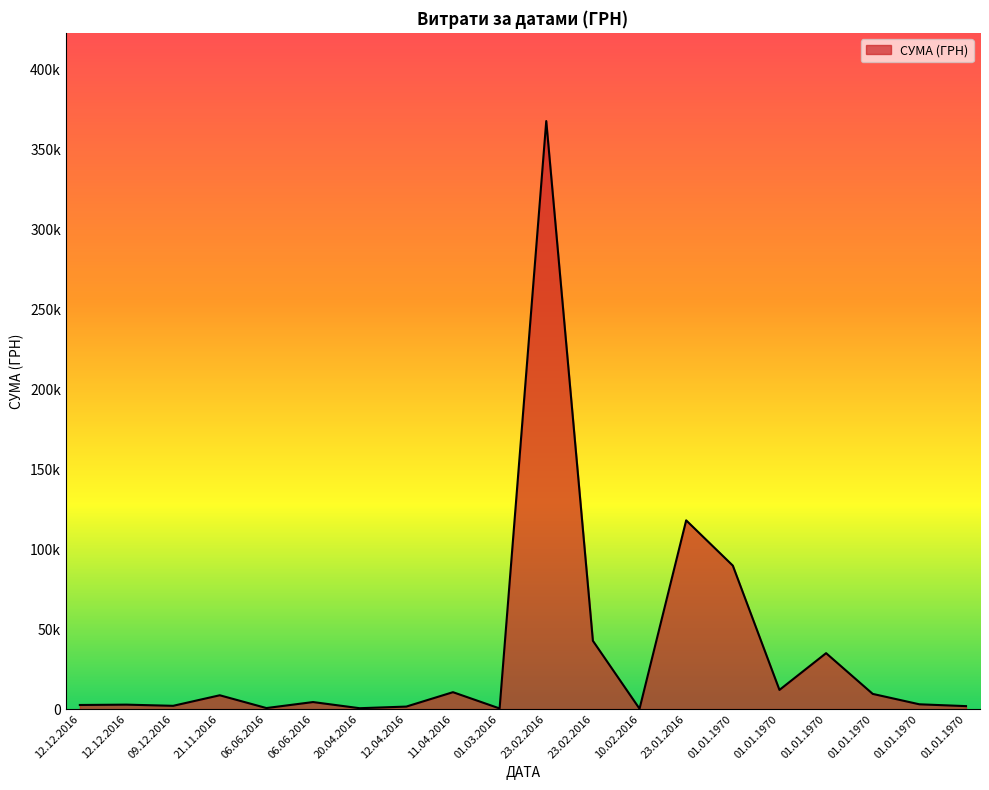

Is this an area chart (filled region under the line)?

Yes